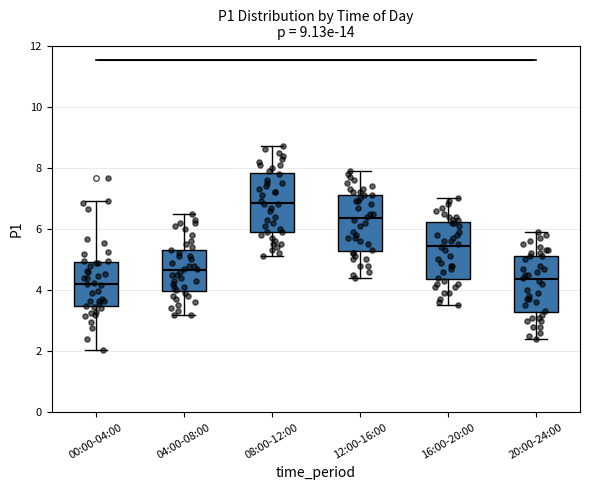

Which box's median line is the highest?

08:00-12:00